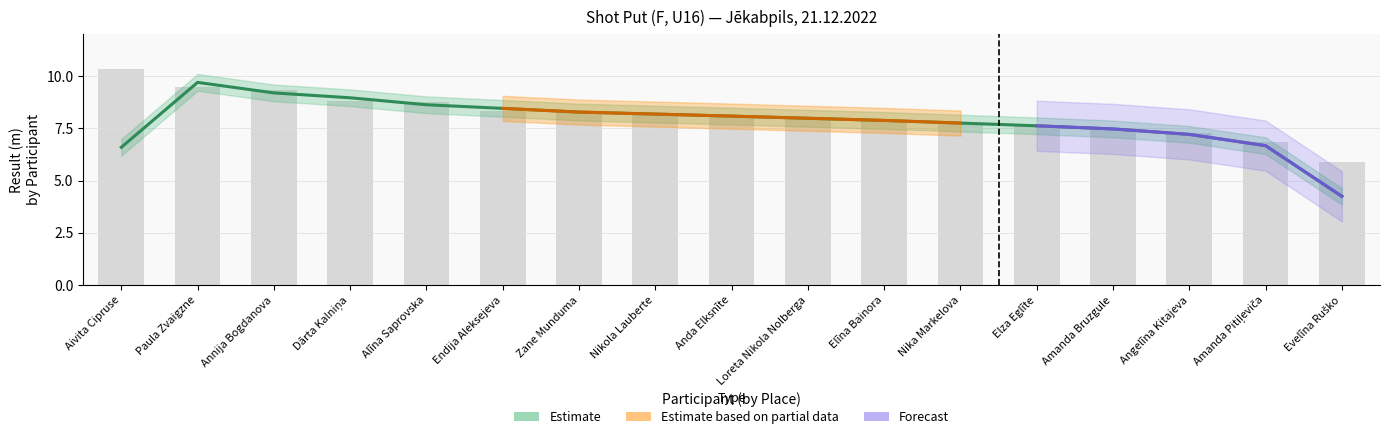

What is the label of the 1st bar from the left?

Aivita Cipruse